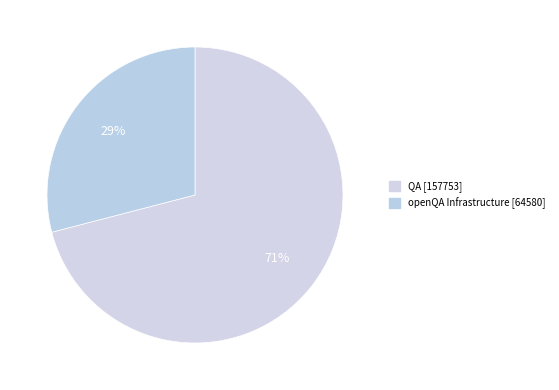

Is the sum of QA and openQA Infrastructure greater than half?

Yes